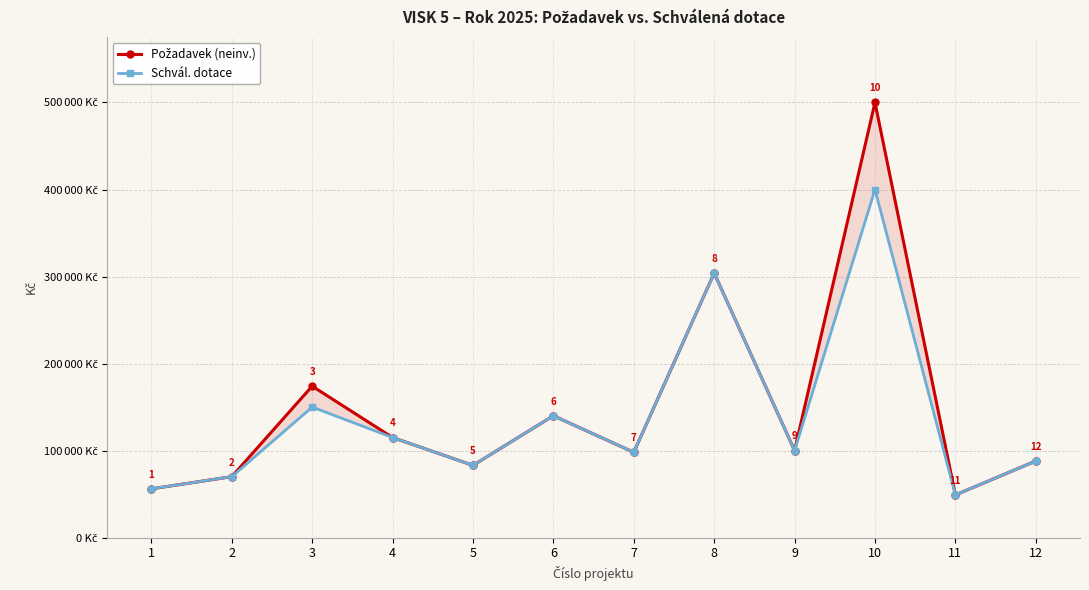

Between 8 and 6, which is larger?

8